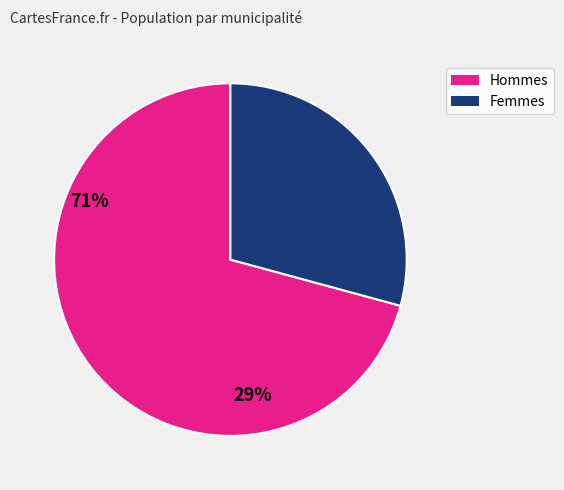

How many slices are in this pie chart?

2